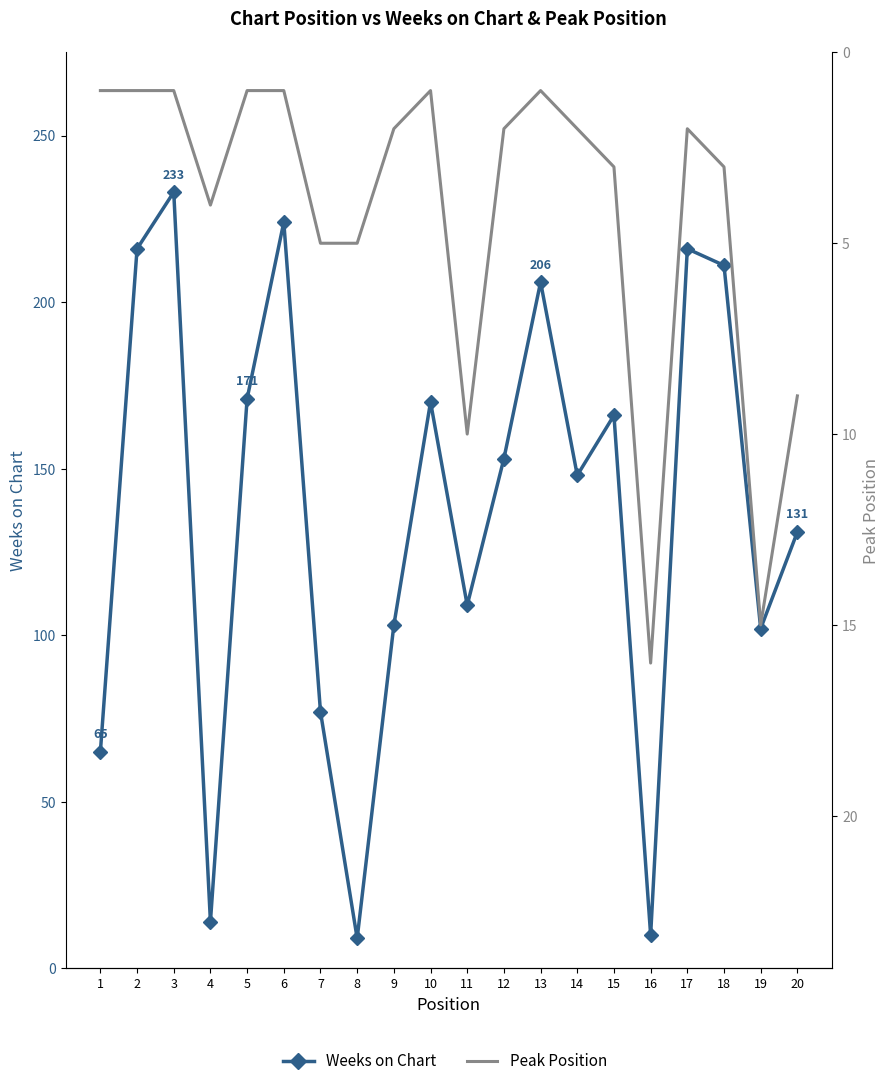

The Peak Position series shows 3 at 15. True or false?

True